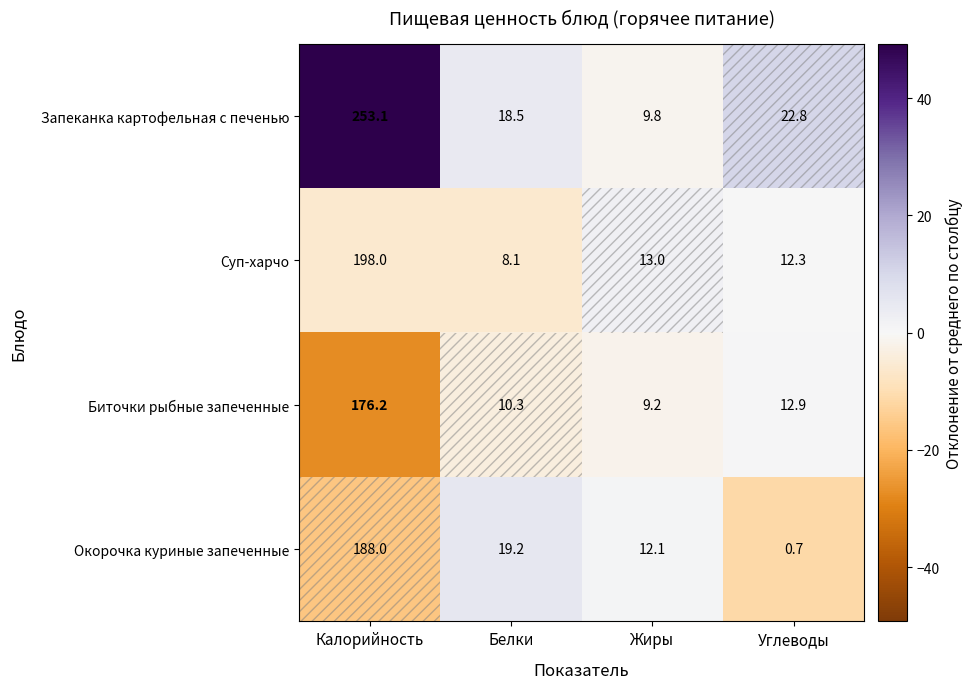

The Биточки рыбные запеченные series shows 176.2 at Калорийность. True or false?

True